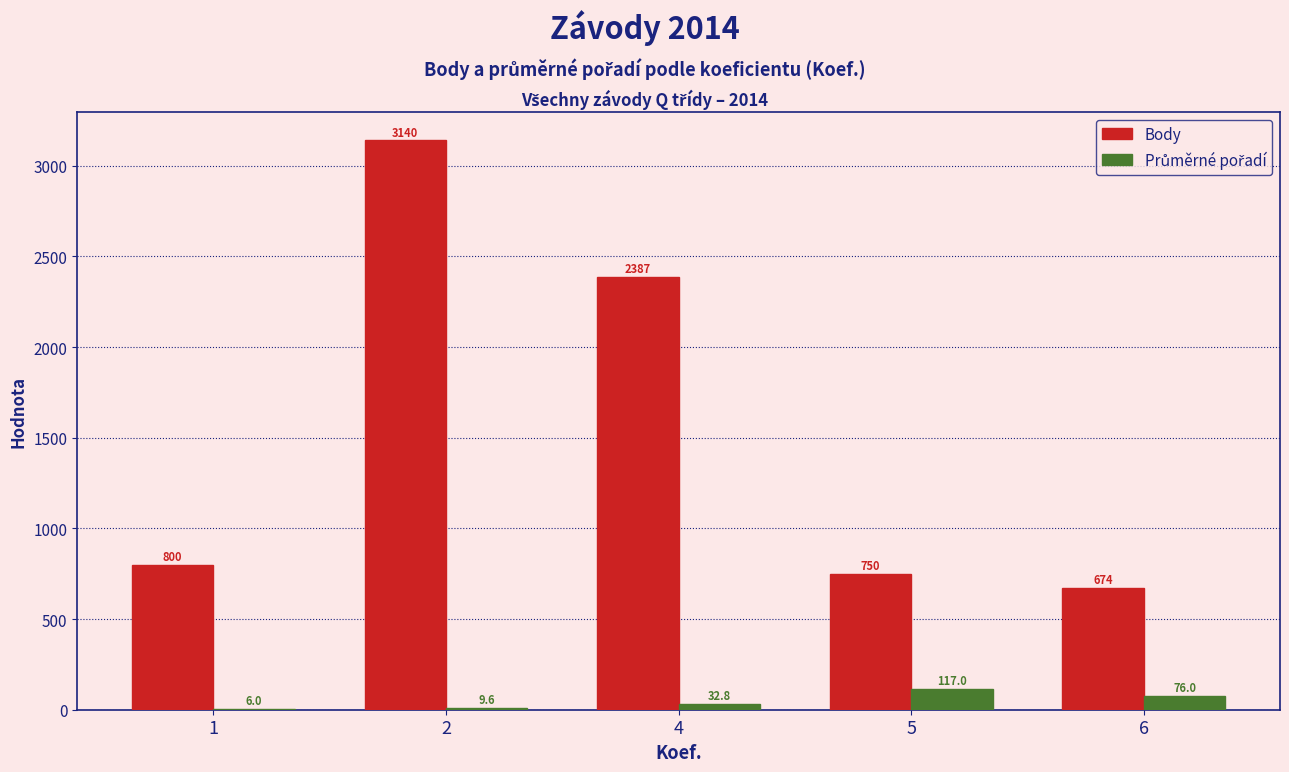

What is the difference between the Body values at 5 and 4?

1637.0